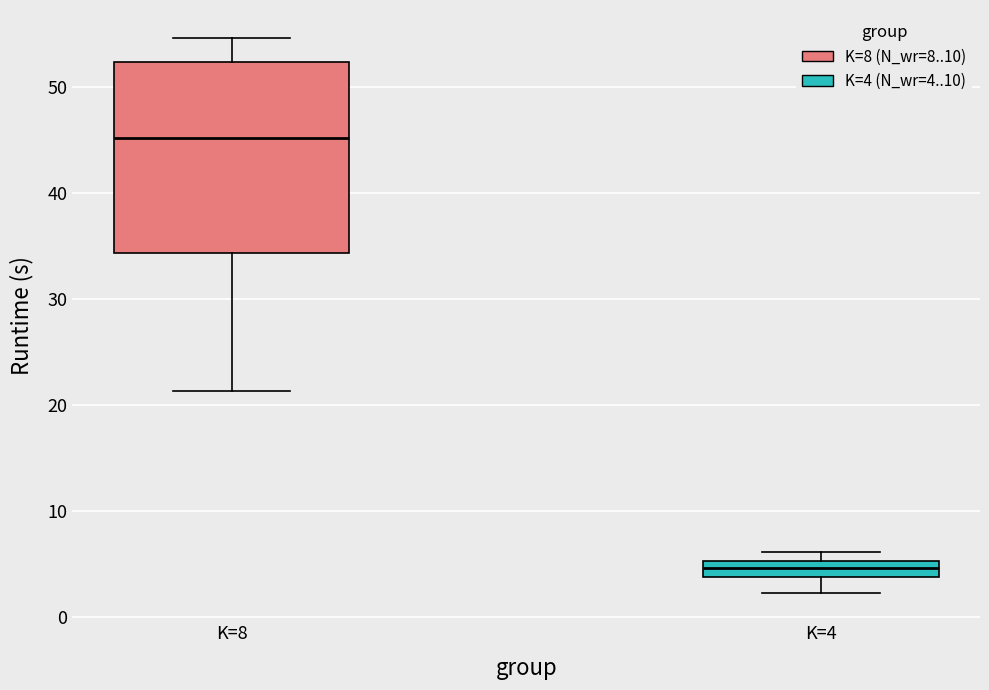

Reading left to right, read every box against the y-axis: the position of its median line, the range the box covers, and the ends of its whiskers. The values are not printed on the chart, so give them approximately, as read against the axis.

K=8: median 45, box 34 to 52, whiskers 21 to 55
K=4: median 5 (inside the box), box 4 to 5, whiskers 2 to 6